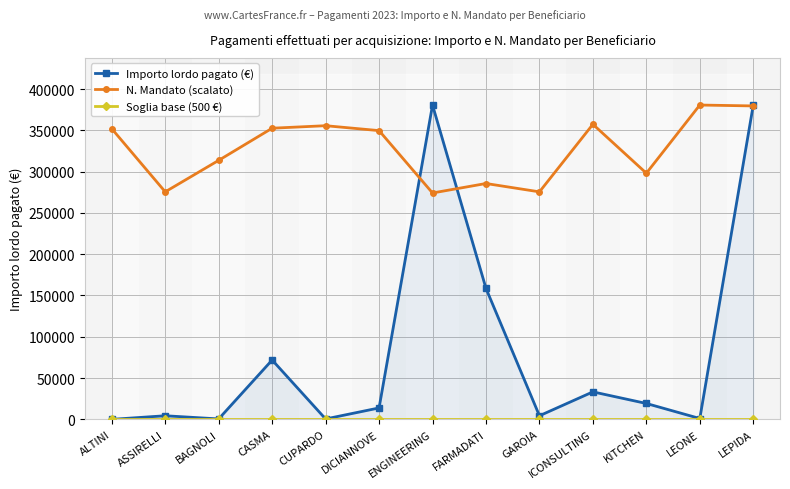

Rank the series by their average value, from lowest to highest.

Soglia base (500 €), Importo lordo pagato (€), N. Mandato (scalato)